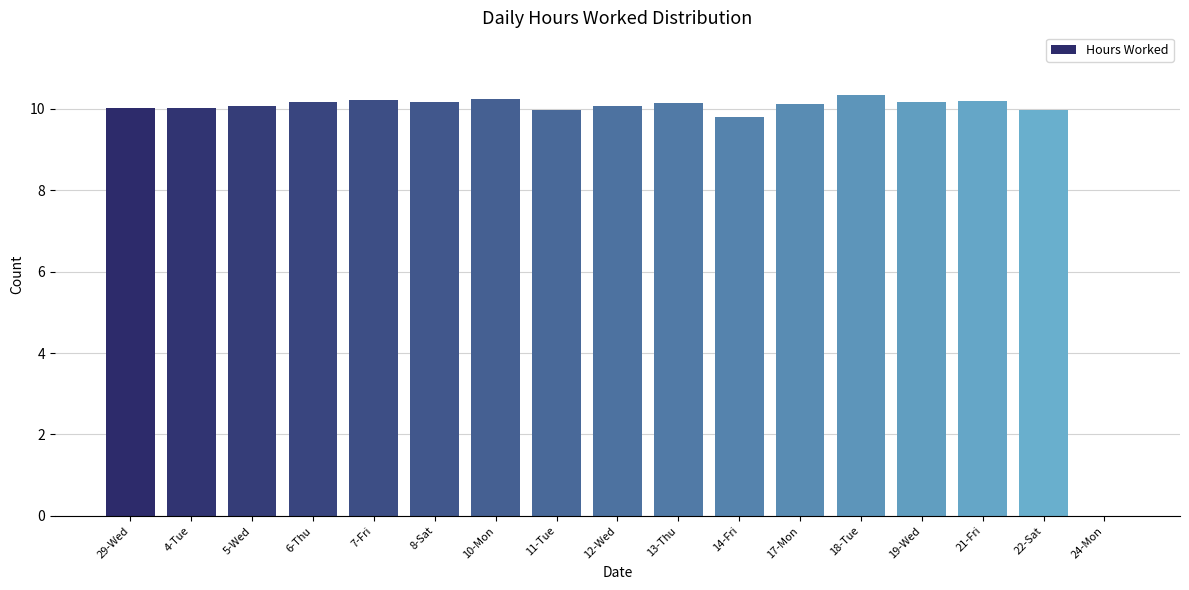

The chart shows a value of 10.0 at 22-Sat. True or false?

True